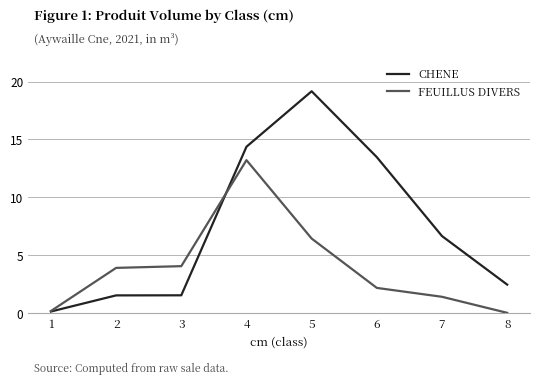

What is the value of the CHENE point at the 7th from the left?

6.6